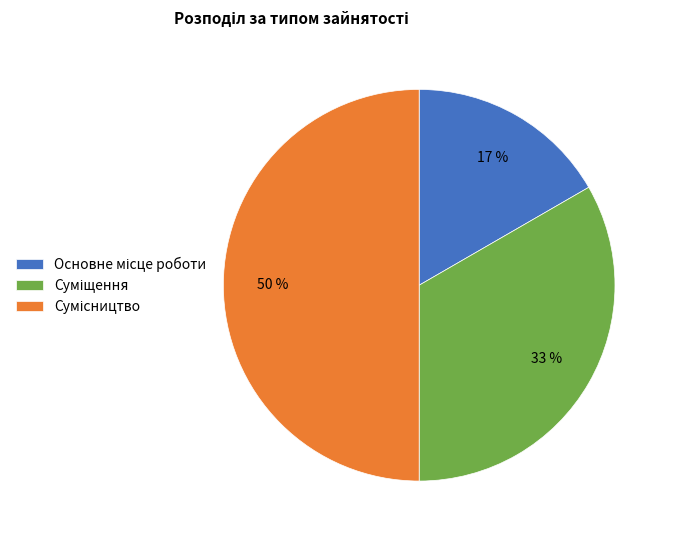

Does Сумісництво represent more than half of the total?

No